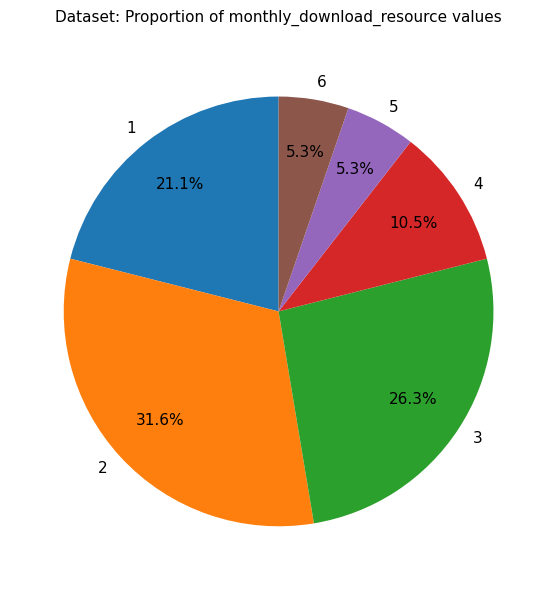

To the nearest percent, what is the difference between the largest and smallest slice percentages?

26%